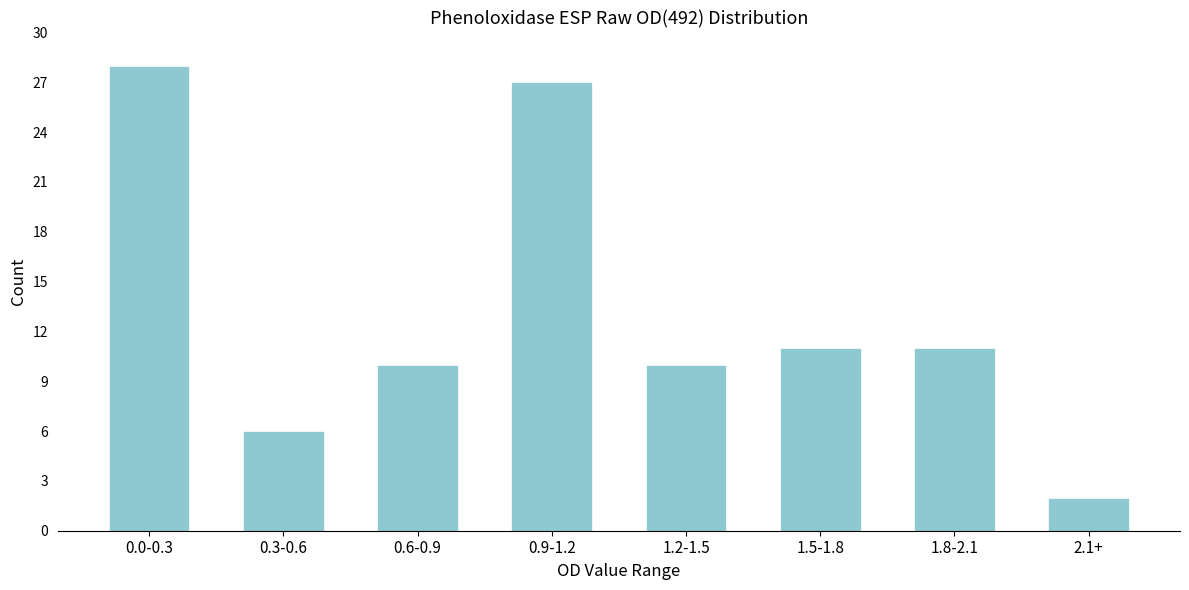

Reading right to left, list all the values displayed in this chart.

2	11	11	10	27	10	6	28